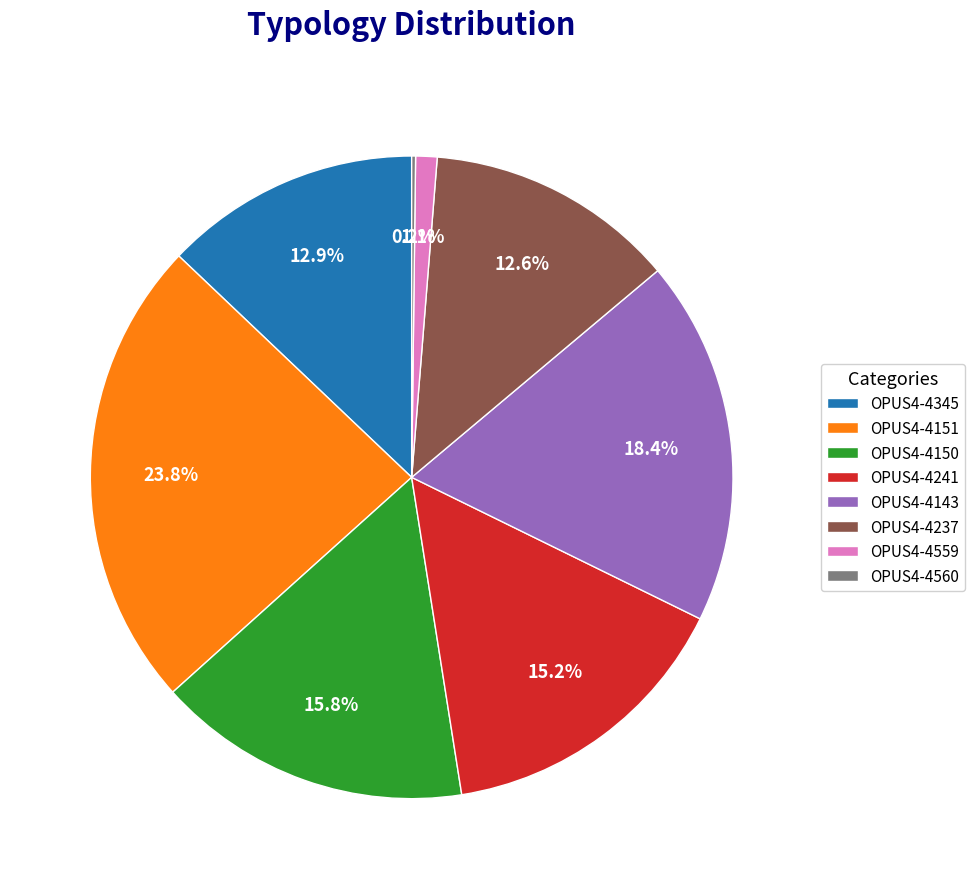

Do OPUS4-4150 and OPUS4-4237 together represent more than half of the pie?

No